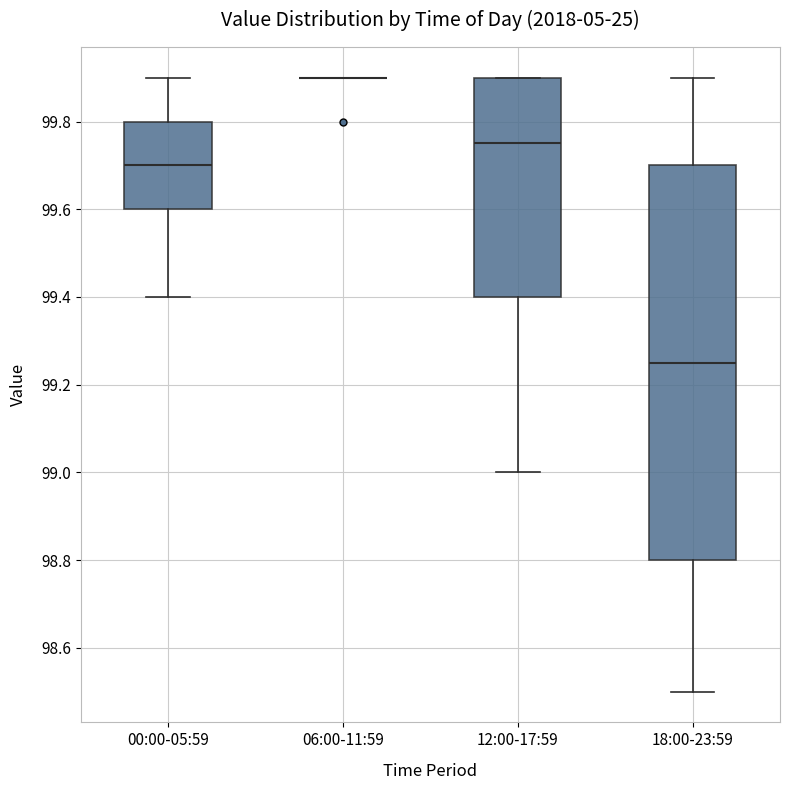

Which box is the tallest, from its lower edge to its upper edge?

18:00-23:59